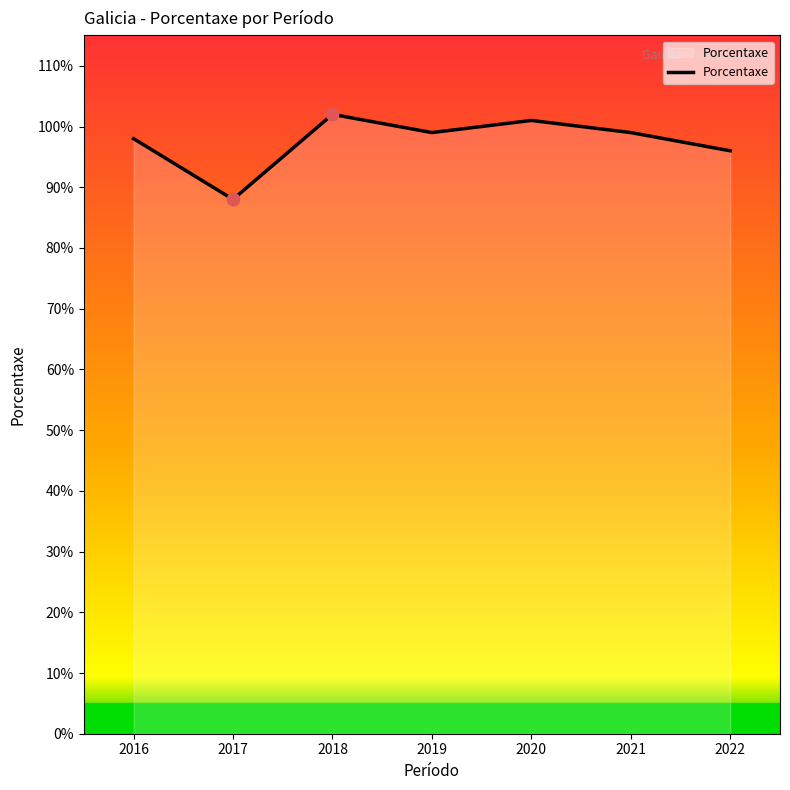

What is the change in value from 2016 to 2019?

+1